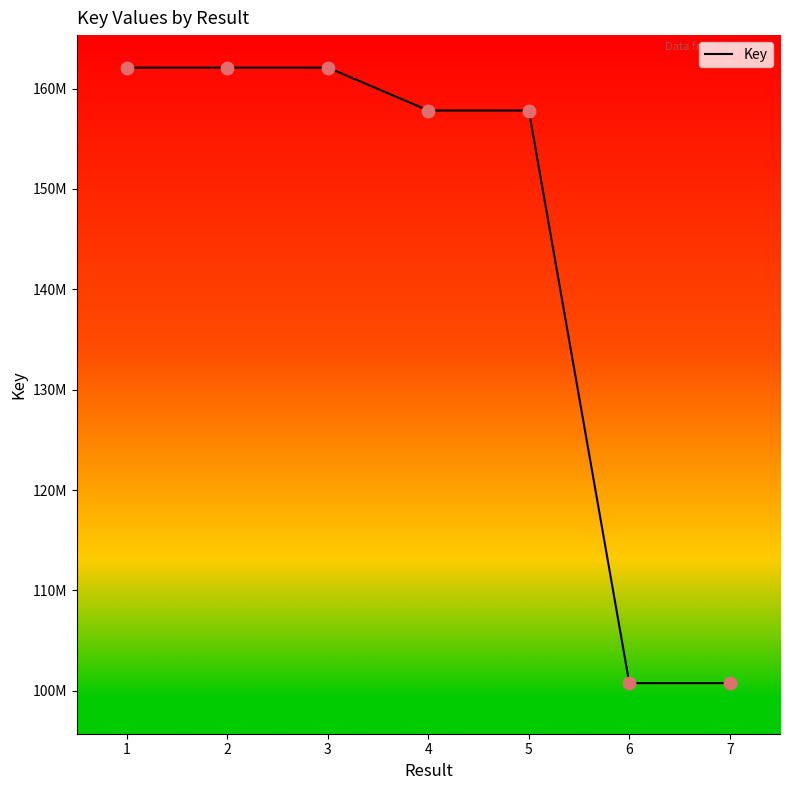

What is the change in value from 5 to 7?

-57053248